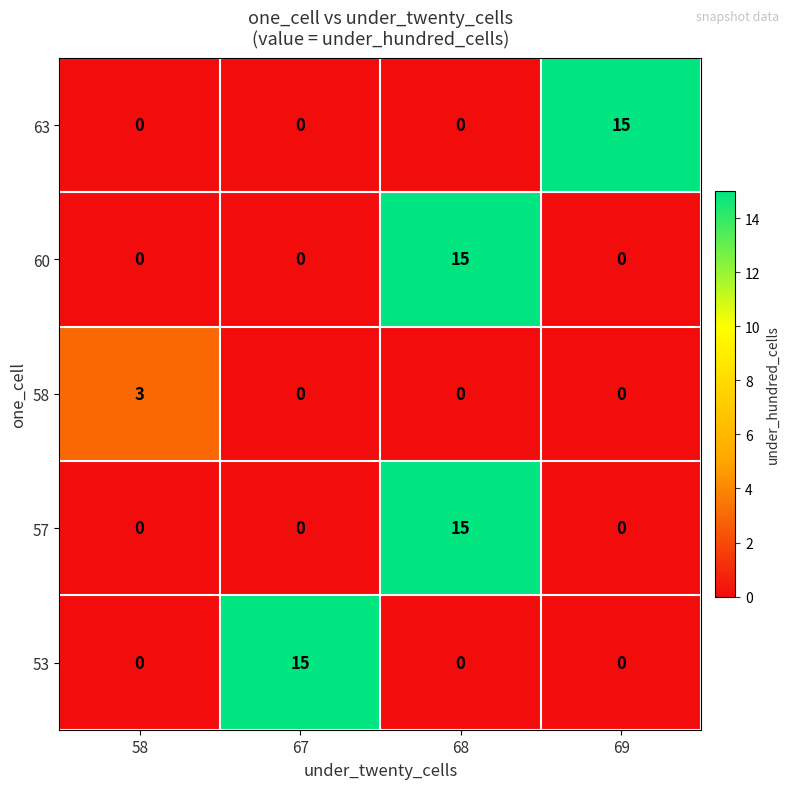

Is it true that 58 equals 1 at 67?

False